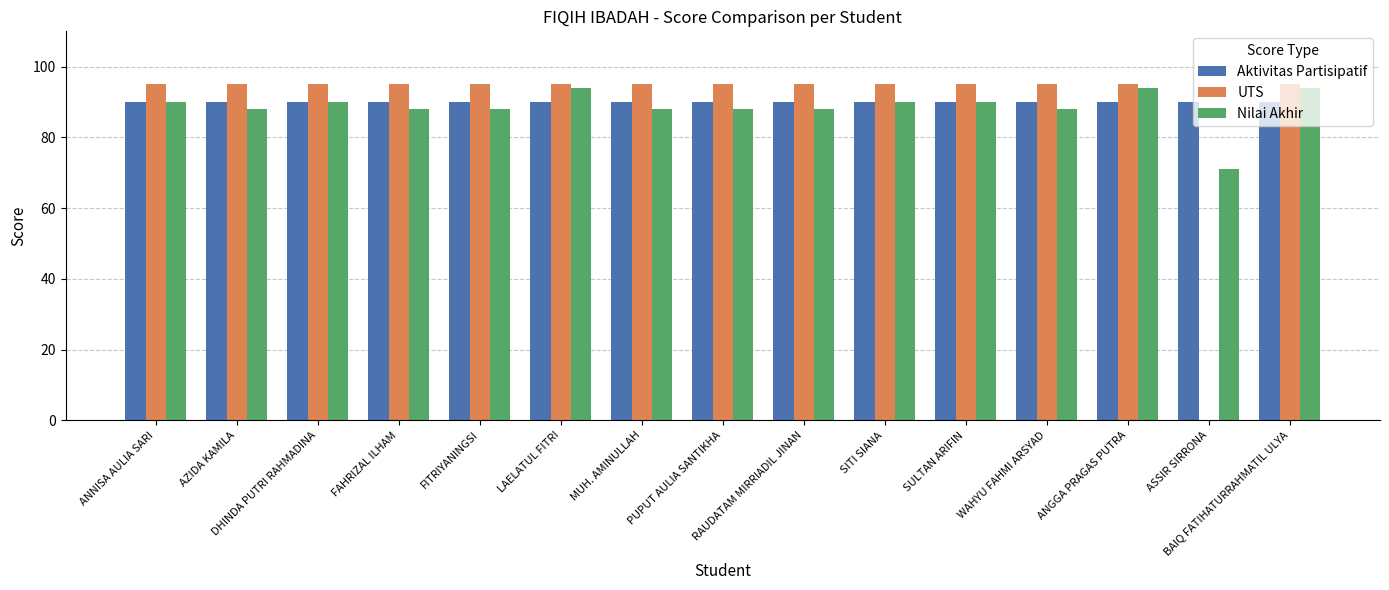

What is the greatest value displayed?

95